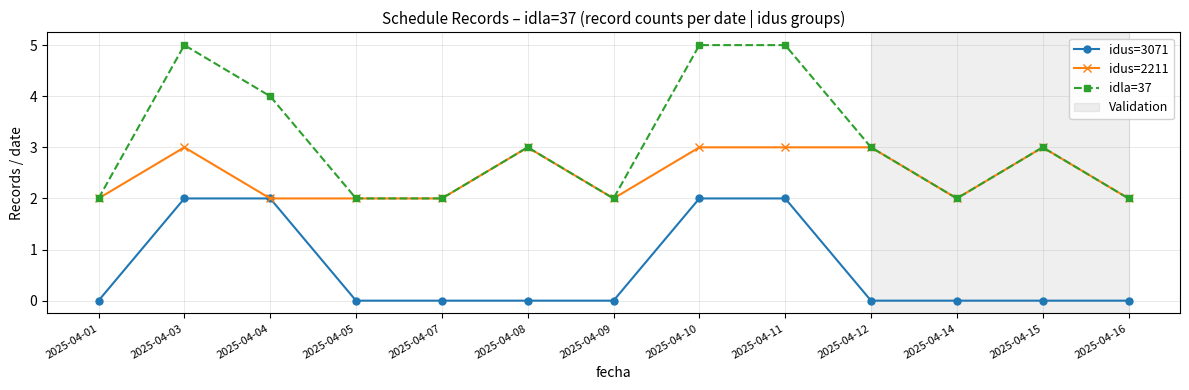

List the series in order of their peak value, highest first.

idla=37, idus=2211, idus=3071